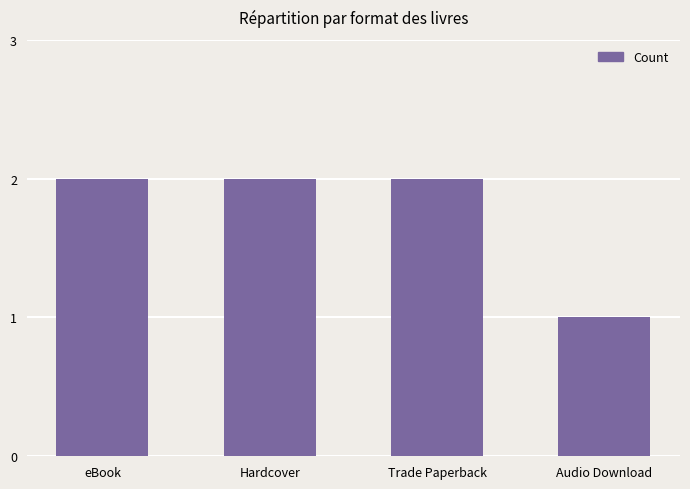

How many values are between 2 and 3?

3